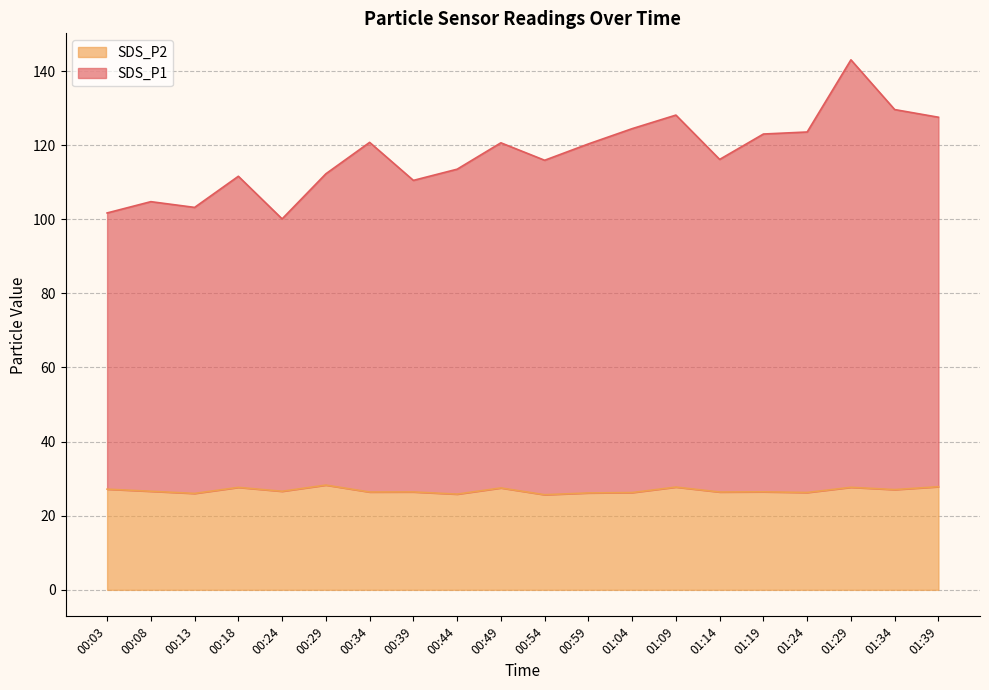

Which series has the largest total across all categories?

SDS_P1